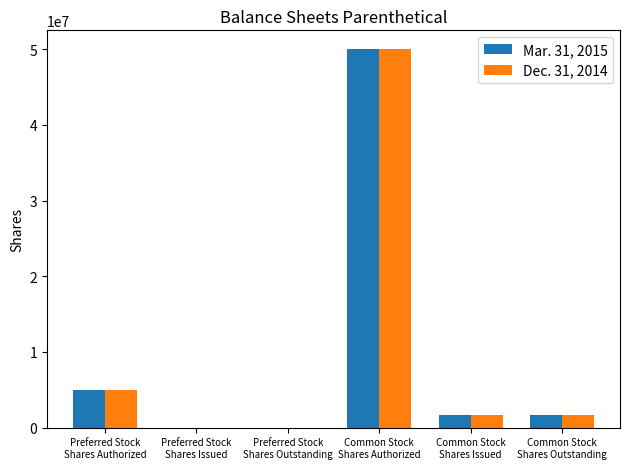

What is the maximum value shown in the chart?

50000000